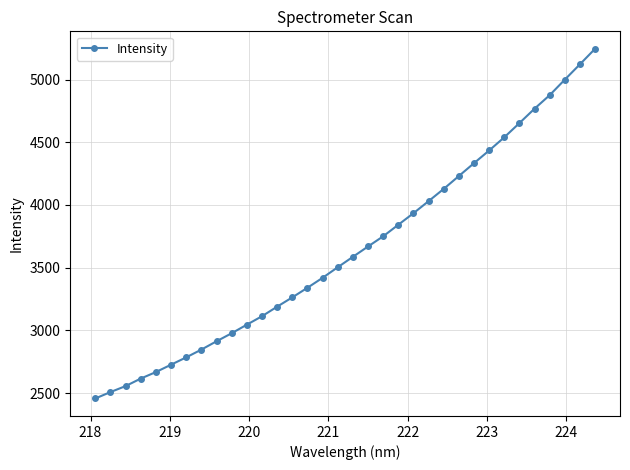

What is the average value?

3648.7